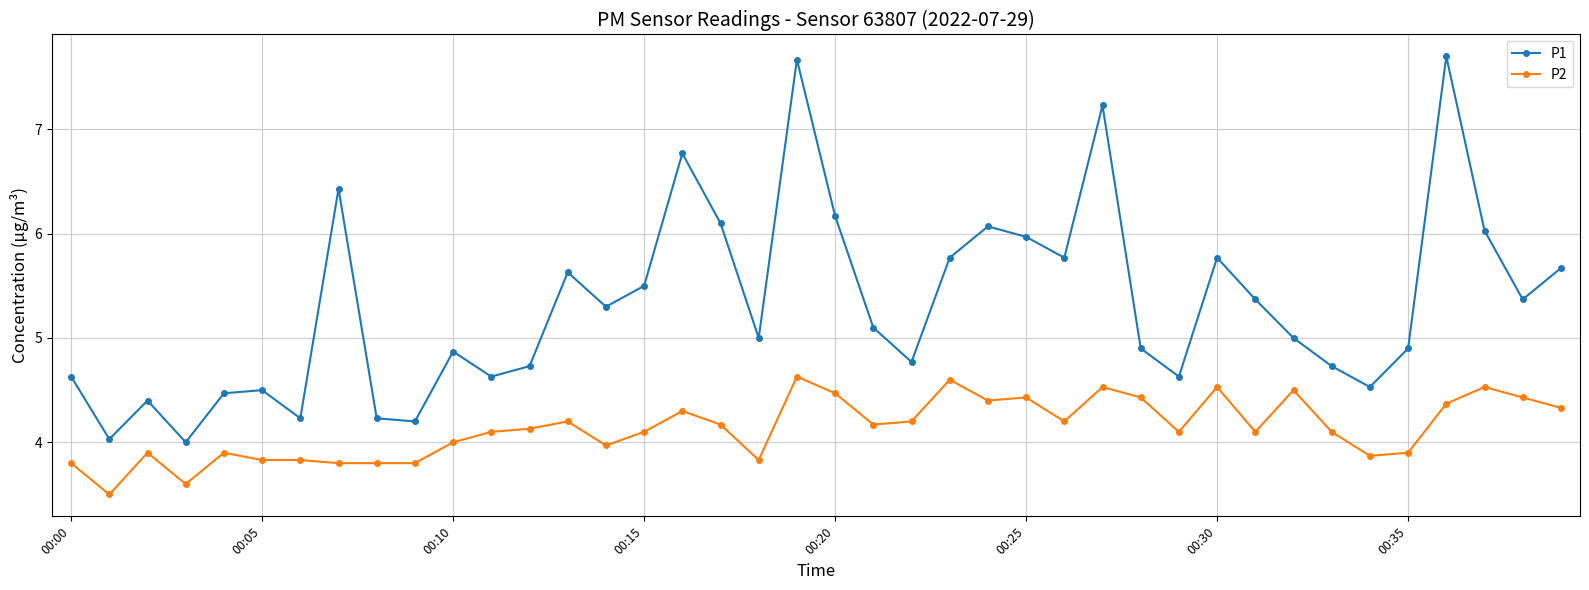

Which series has the largest range (max minus min)?

P1